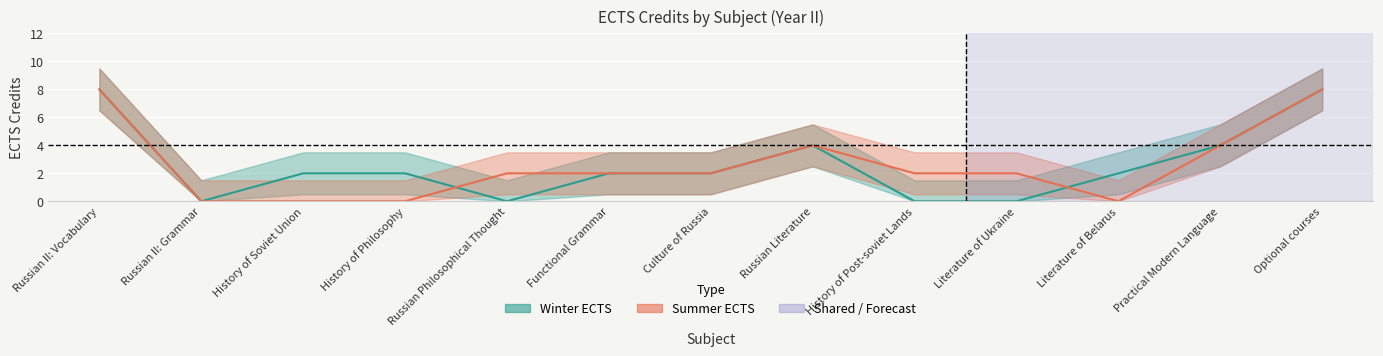

True or false: Summer ECTS has a value of 4 at History of Post-soviet Lands.

False